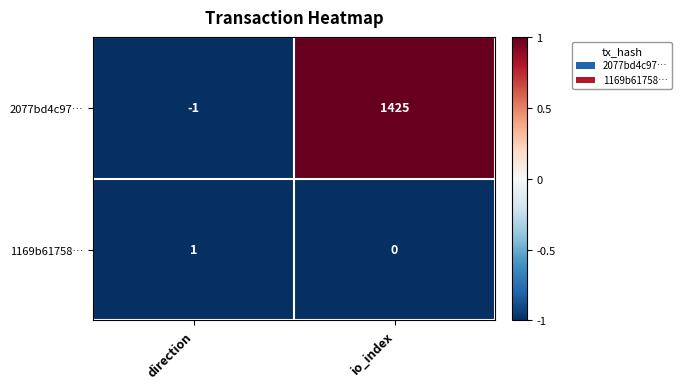

Reading right to left, extract all data points from this chart.

2077bd4c97…: 1425	-1
1169b61758…: 0	1